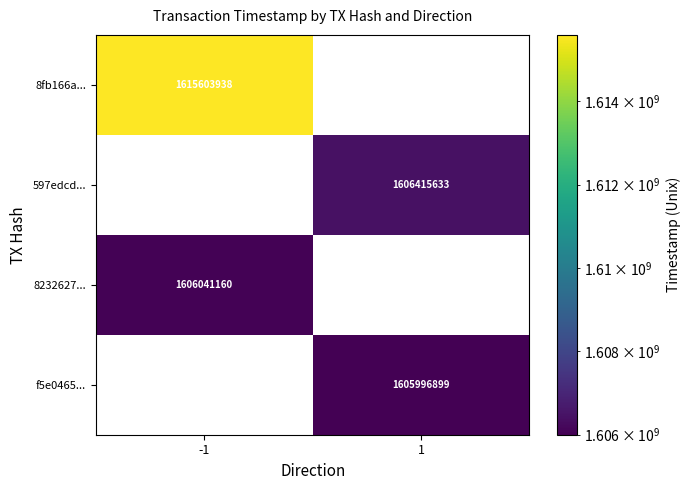

Is it true that f5e0465... equals 2328773325 at 1?

False